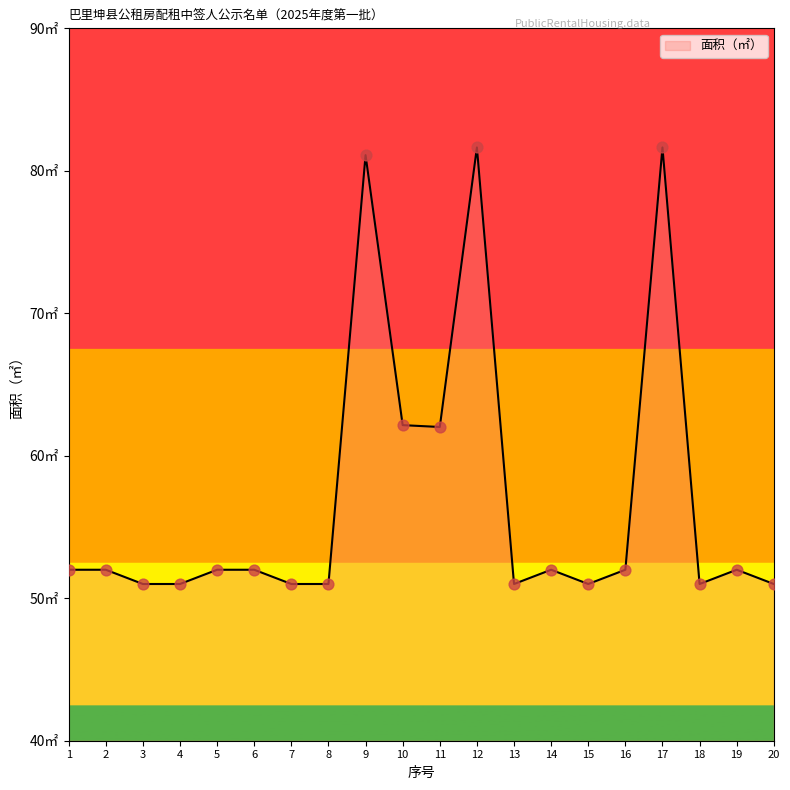

What is the ratio of the value at 18 to the value at 1?

1.0